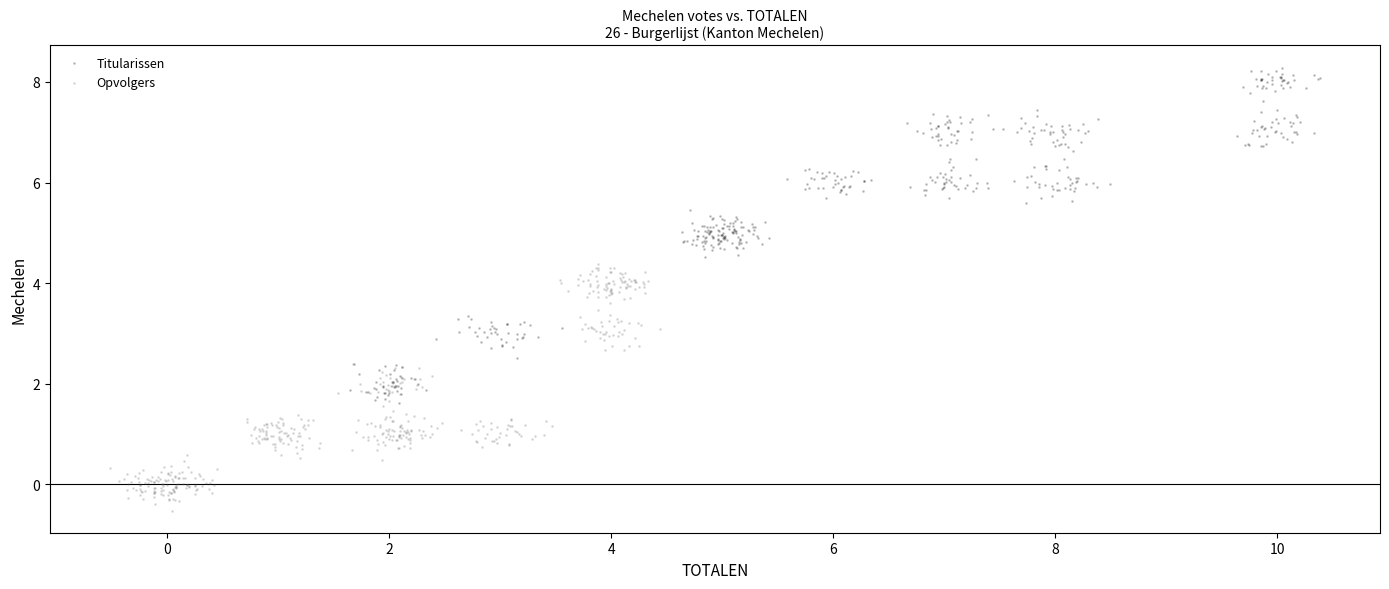

What are all the series names shown in the legend?

Titularissen, Opvolgers